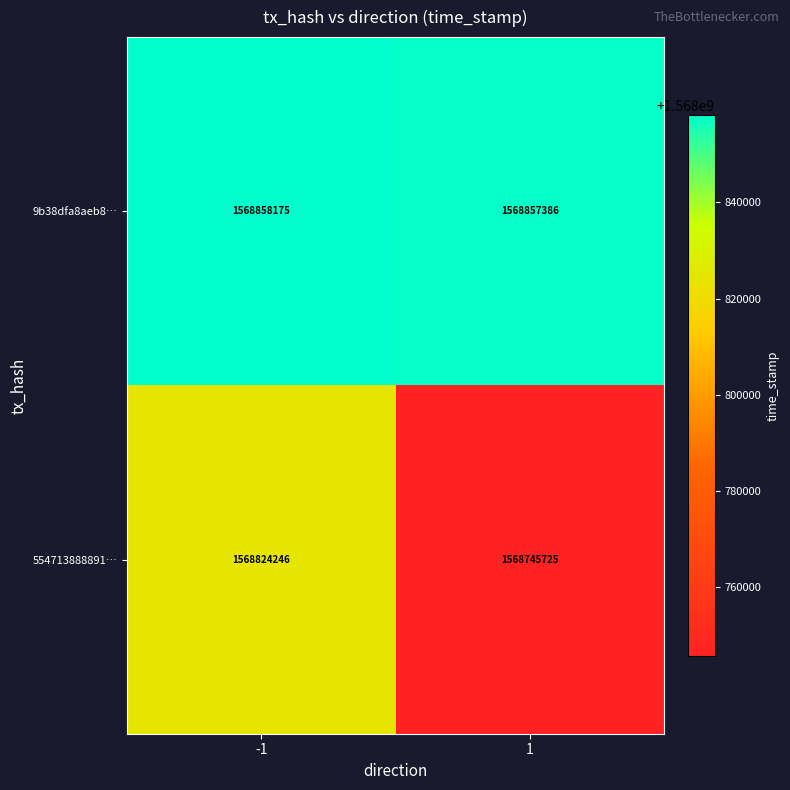

What is the sum of all 554713888891… values?

3137569971